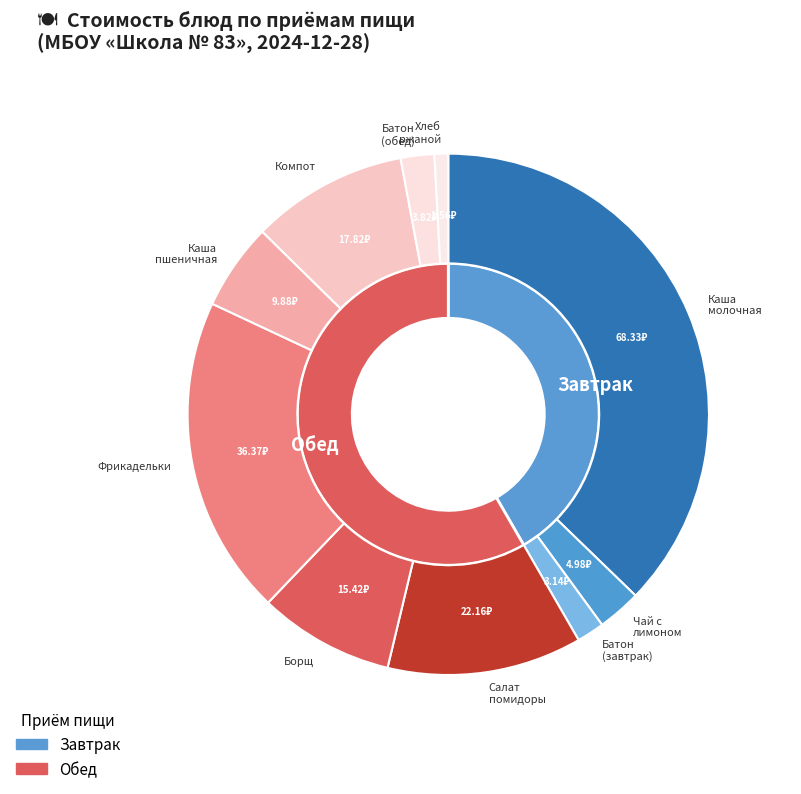

Is Батон домашний (обед) the majority of the pie?

No